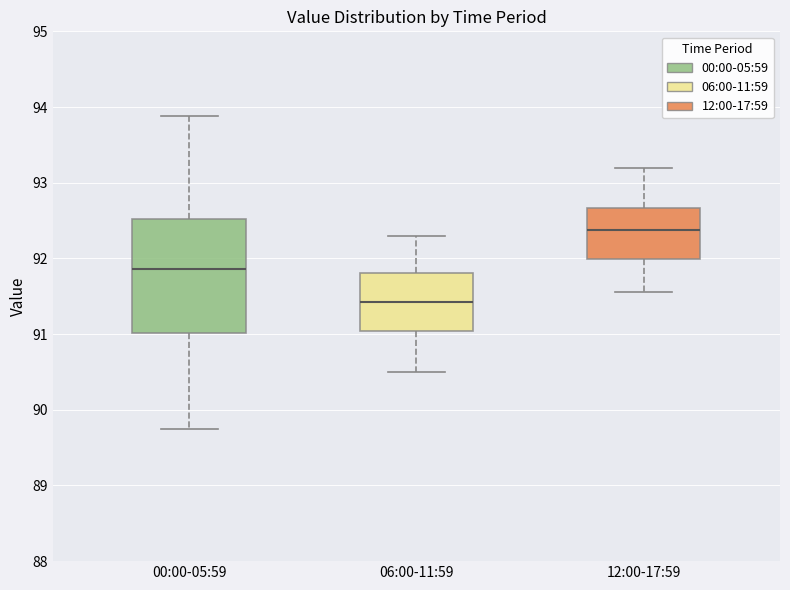

Reading left to right, transcribe this box plot: for each box, give where its median line is, the range the box spans, and where its two whiskers end, as read against the y-axis. The values are not printed on the chart, so give them approximately, as read against the axis.

00:00-05:59: median 91.9, box 91.0 to 92.5, whiskers 89.8 to 93.9
06:00-11:59: median 91.4, box 91.0 to 91.8, whiskers 90.5 to 92.3
12:00-17:59: median 92.4, box 92.0 to 92.7, whiskers 91.6 to 93.2